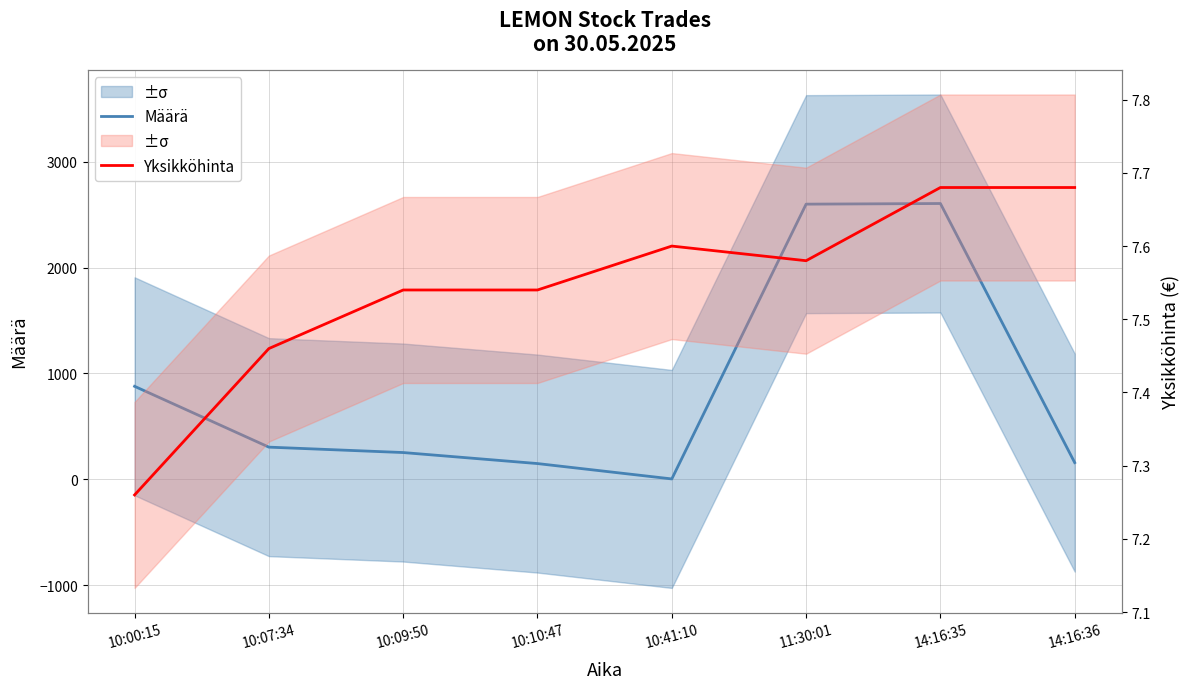

Is the value of Määrä at 10:41:10 greater than the value of Yksikköhinta at 10:10:47?

No